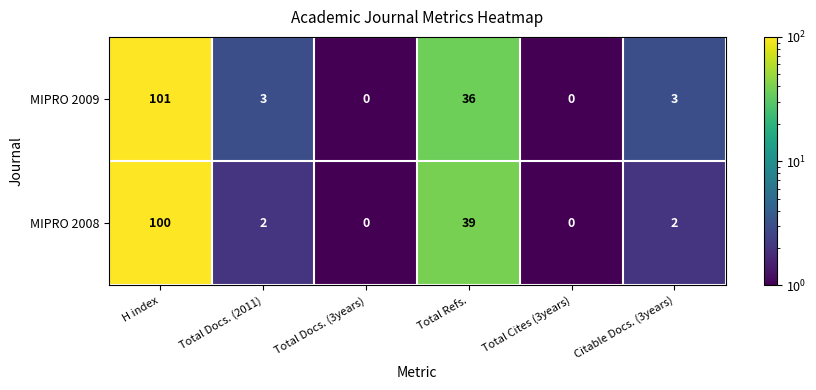

Reading right to left, list all the values displayed in this chart.

MIPRO 2009: Citable Docs. (3years)=3	Total Cites (3years)=0	Total Refs.=36	Total Docs. (3years)=0	Total Docs. (2011)=3	H index=101
MIPRO 2008: Citable Docs. (3years)=2	Total Cites (3years)=0	Total Refs.=39	Total Docs. (3years)=0	Total Docs. (2011)=2	H index=100